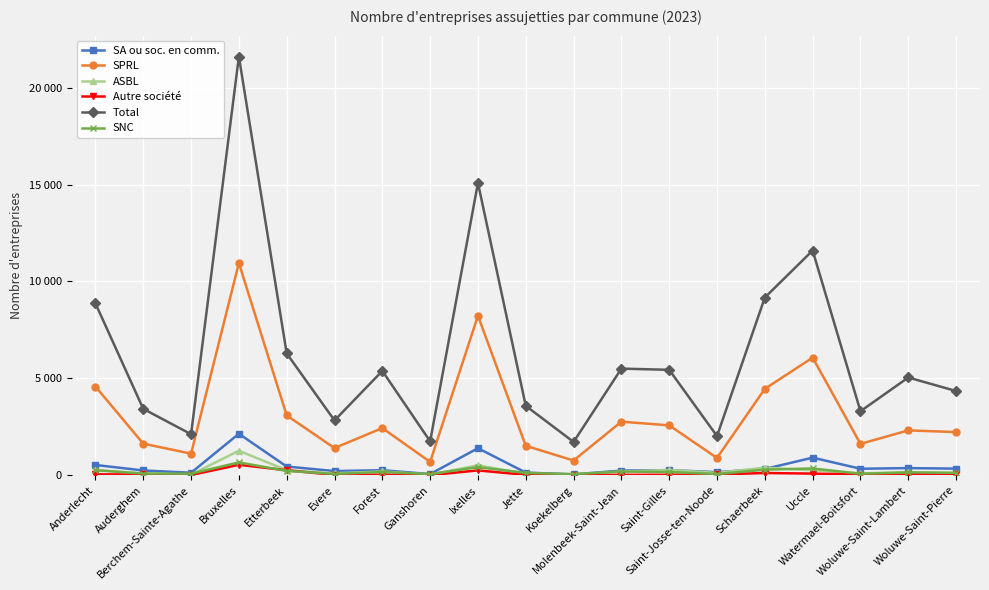

At which category is the sum across all series the highest?

Bruxelles